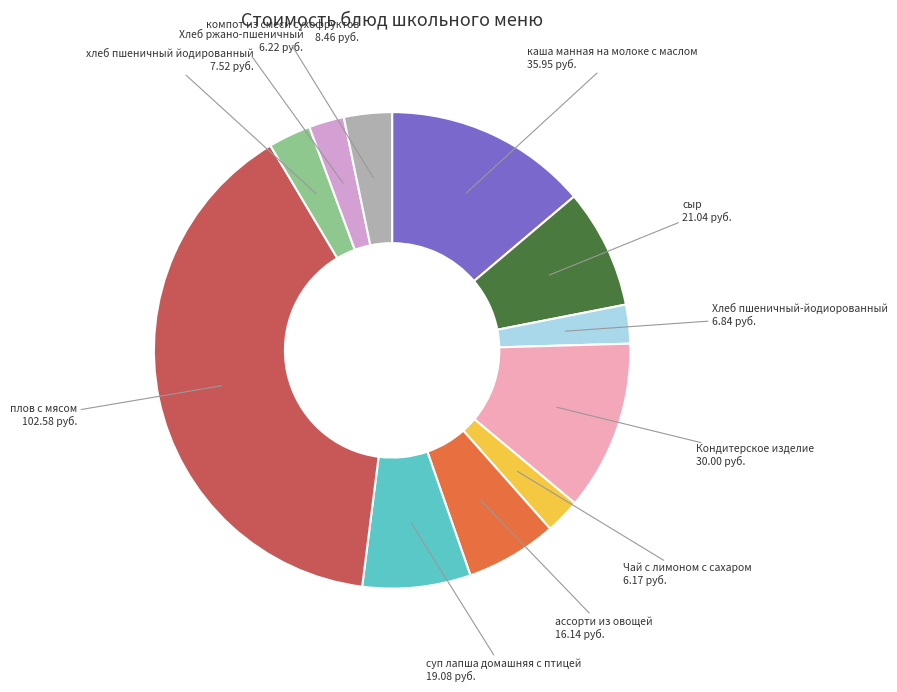

Is there a majority slice in this chart?

No